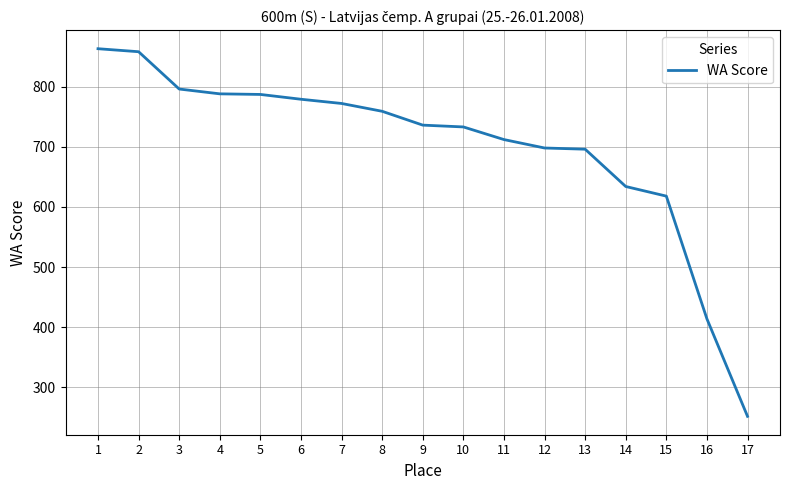

Where does the data first go above 736?

1